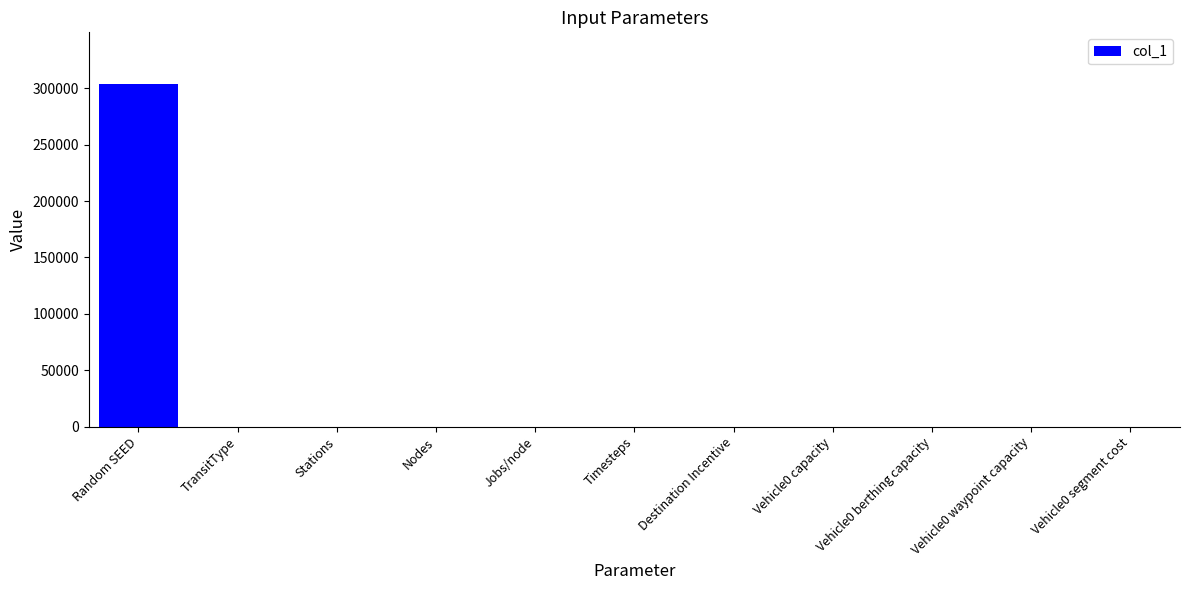

Which label corresponds to the largest value in the chart?

Random SEED